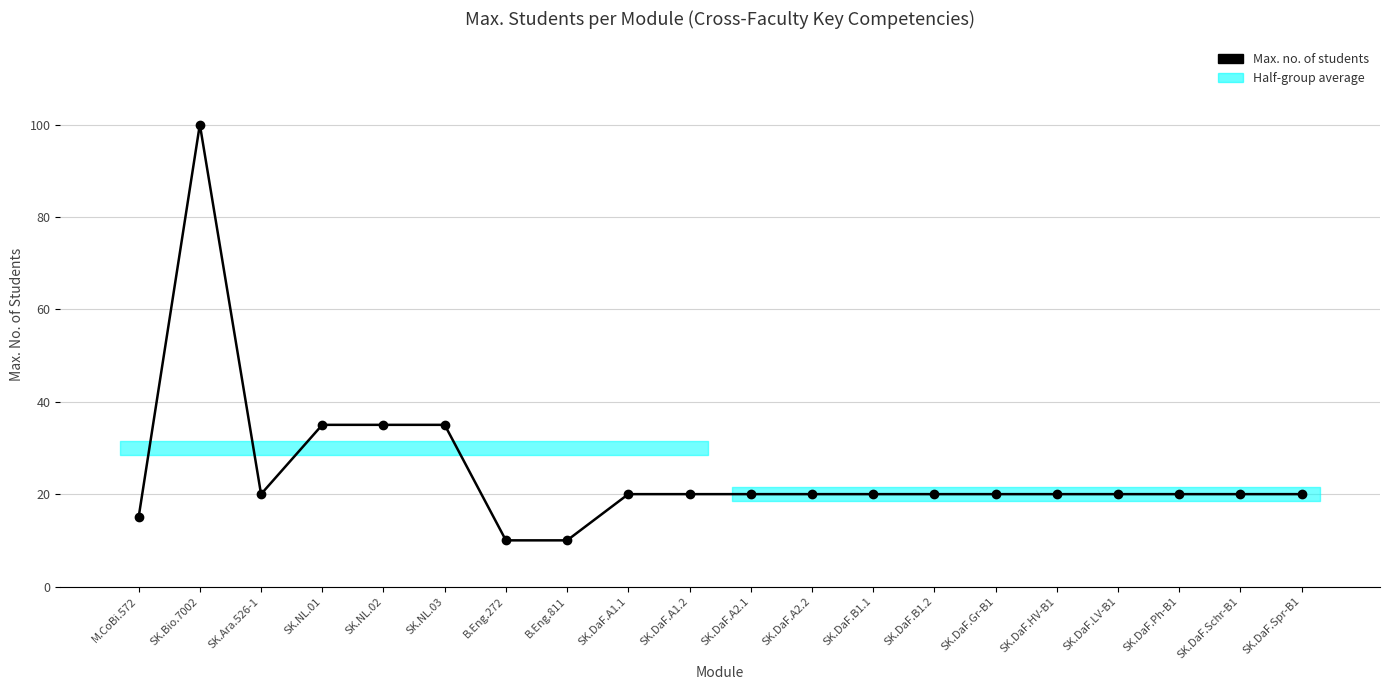

What is the difference between the second highest and second lowest values?

25